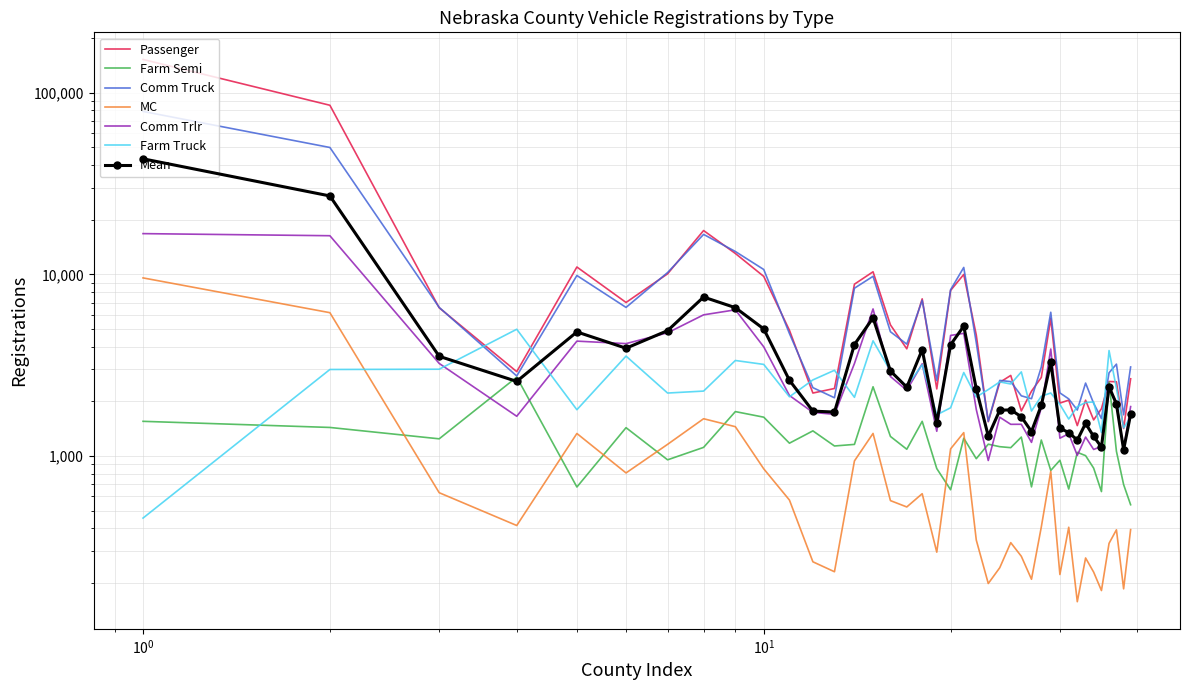

What is the difference between the second highest and minimum values in the Farm Semi series?

2012